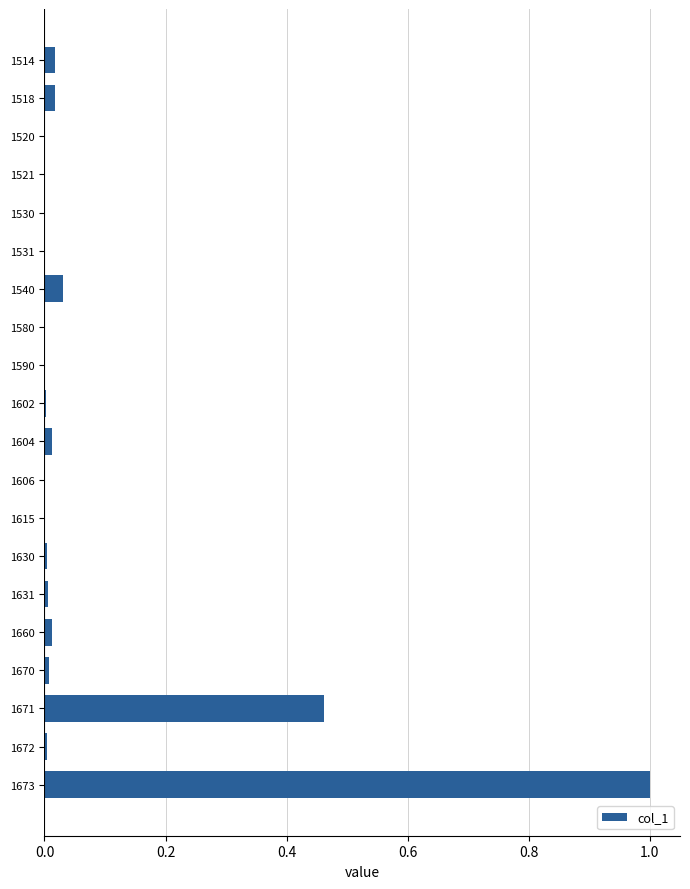

Which label corresponds to the largest value in the chart?

1673